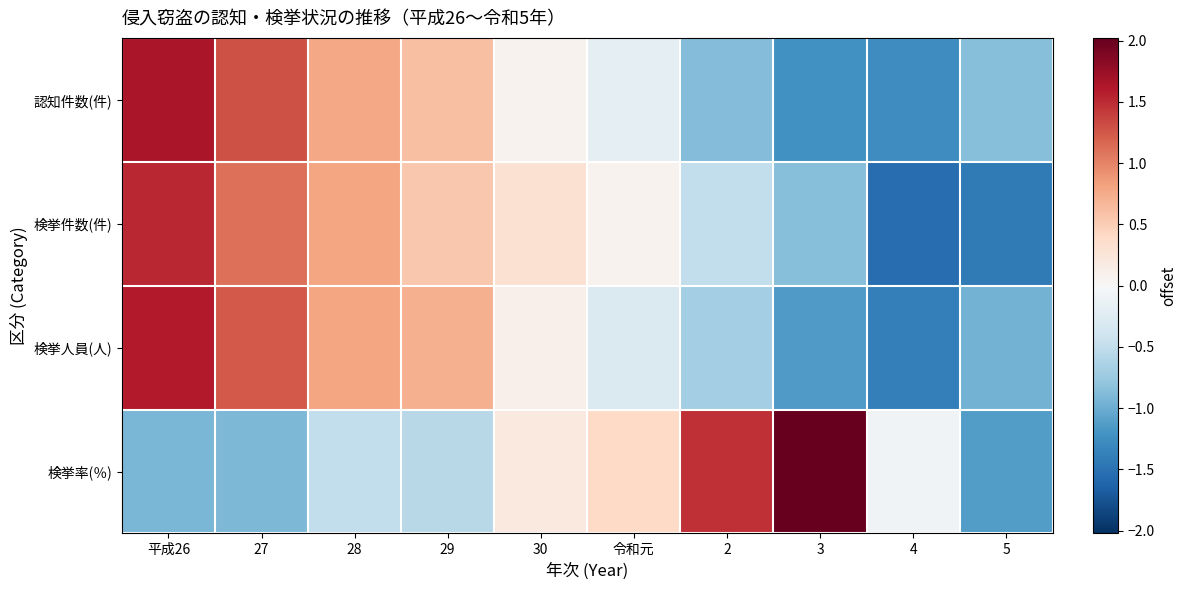

Reading left to right, extract all data points from this chart.

認知件数(件): 平成26=1.7	27=1.3	28=0.8	29=0.6	30=0.1	令和元=-0.2	2=-0.9	3=-1.2	4=-1.3	5=-0.9
検挙件数(件): 平成26=1.5	27=1.1	28=0.8	29=0.5	30=0.3	令和元=0.1	2=-0.5	3=-0.9	4=-1.5	5=-1.4
検挙人員(人): 平成26=1.6	27=1.2	28=0.8	29=0.7	30=0.1	令和元=-0.3	2=-0.7	3=-1.1	4=-1.4	5=-1.0
検挙率(％): 平成26=-0.9	27=-0.9	28=-0.5	29=-0.6	30=0.2	令和元=0.4	2=1.5	3=2.0	4=-0.1	5=-1.1